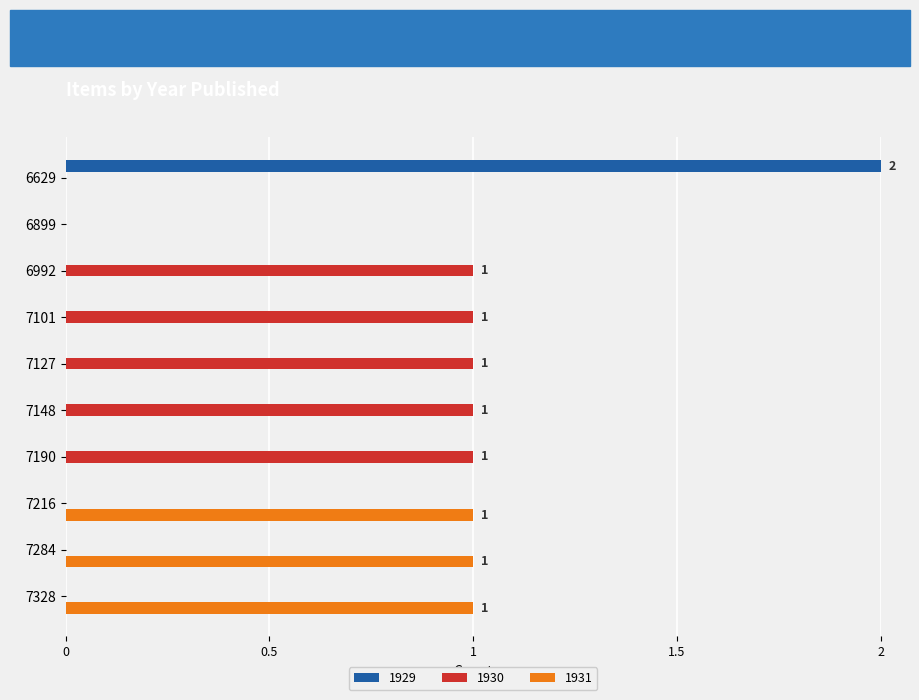

The 1930 series shows 0 at 6629. True or false?

True